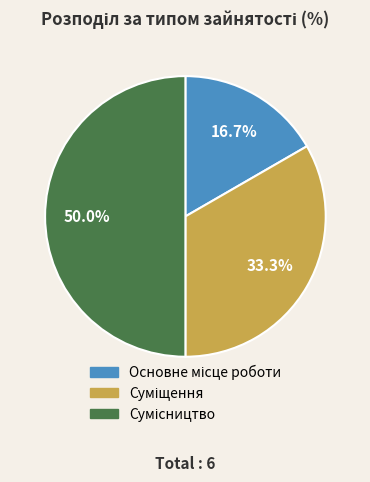

How many segments does this pie chart have?

3